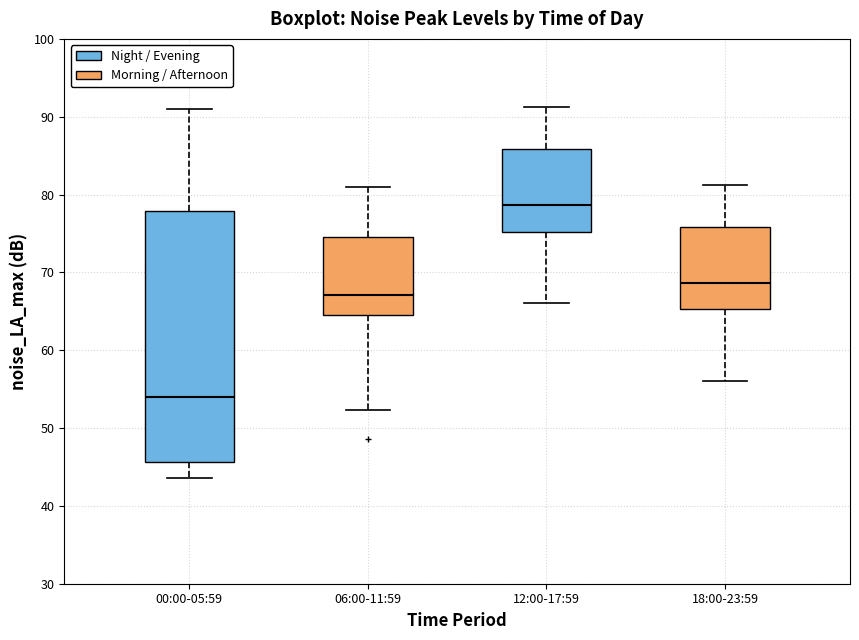

Which box's median line is the lowest?

00:00-05:59